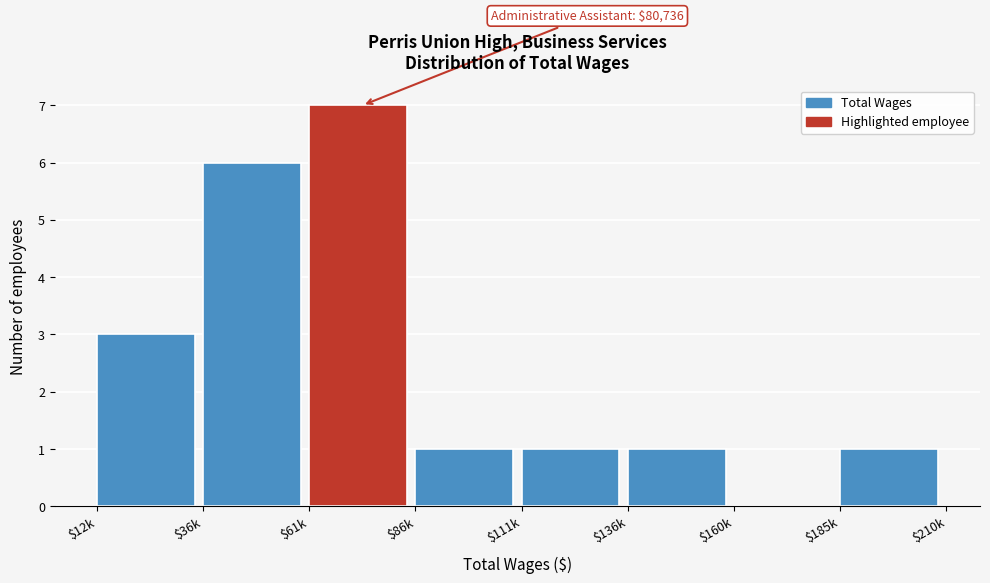

What is the sum of all values?

20